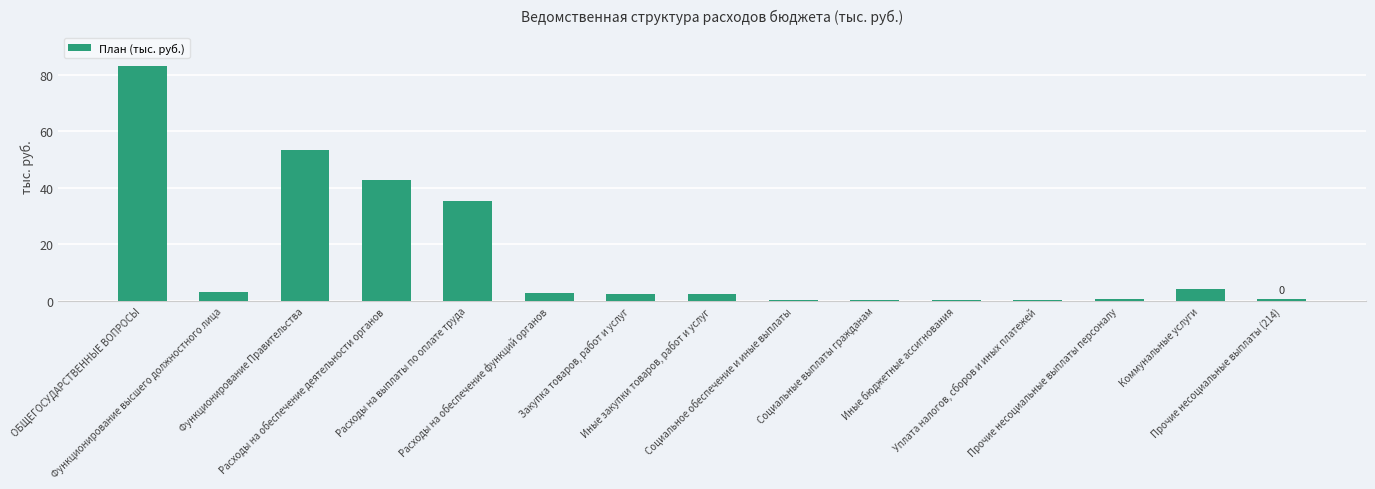

What is the sum of all values?

230.5